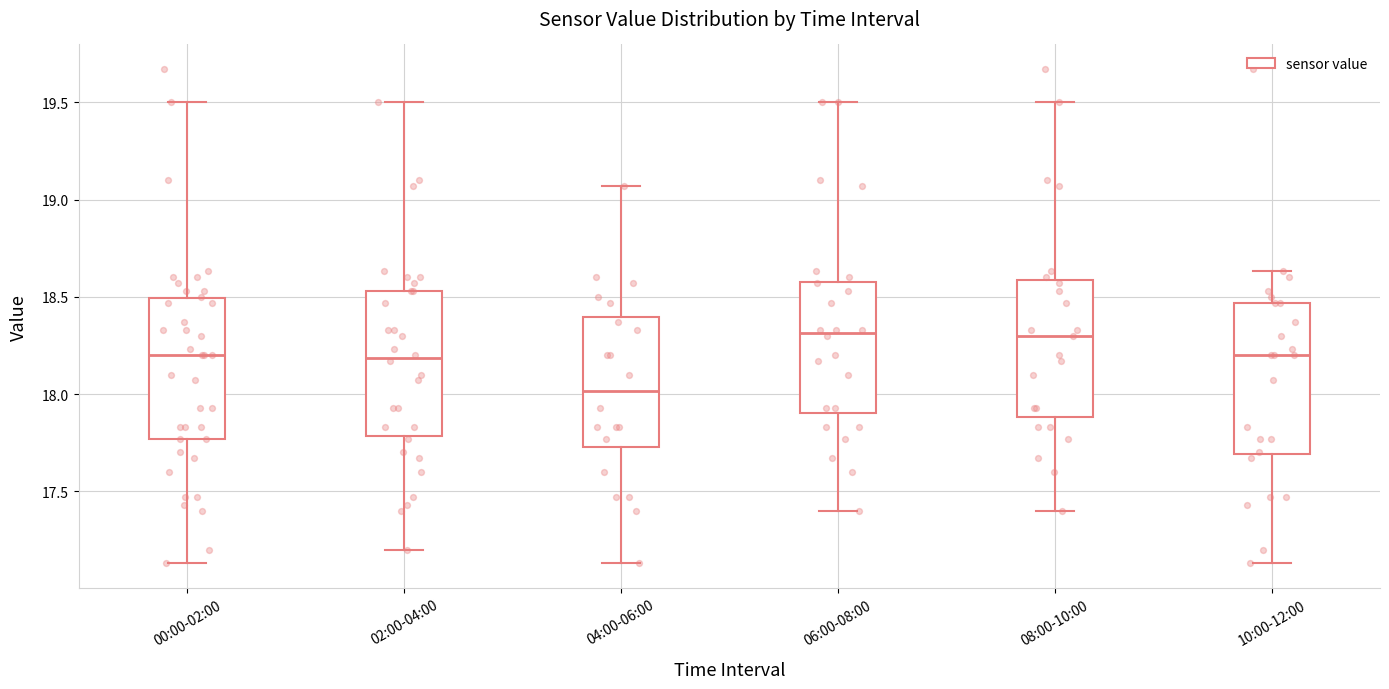

Where does the upper whisker of the box for 08:00-10:00 end on the y-axis? The values are not printed on the chart, so give them approximately, as read against the axis.

19.50